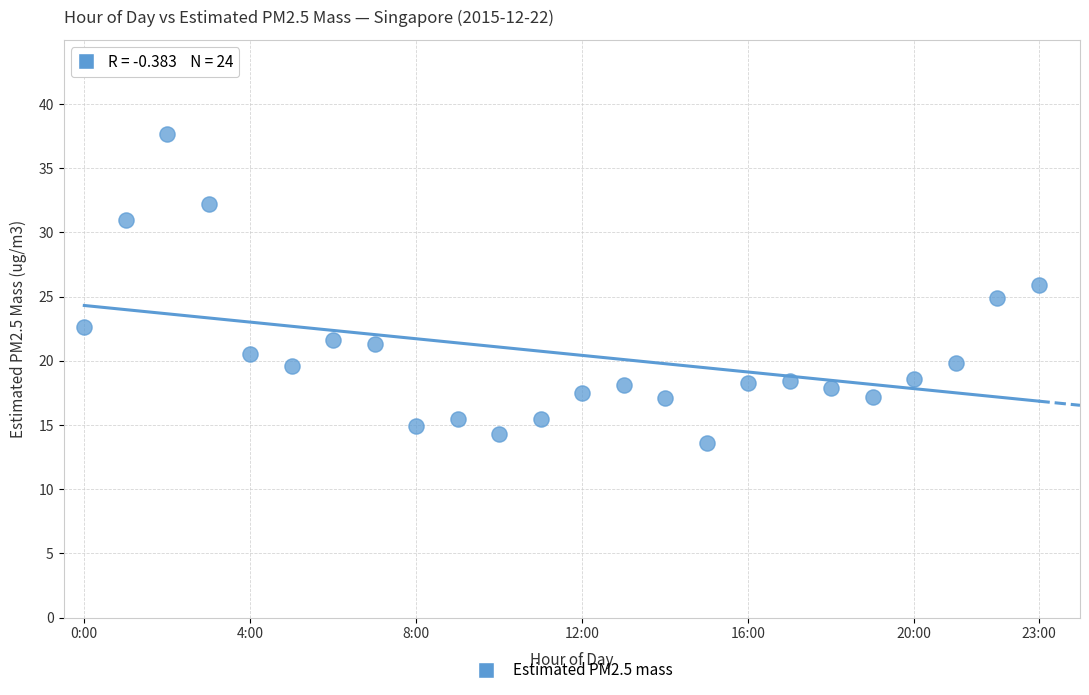

What is the range of Y values (max minus min)?

24.1